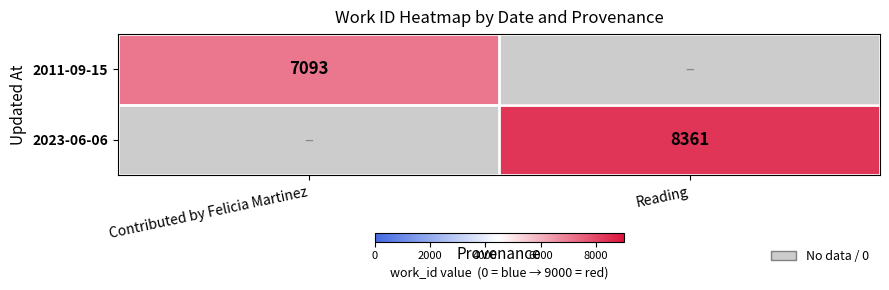

The 2011-09-15 series shows 2970 at Contributed by Felicia Martinez. True or false?

False